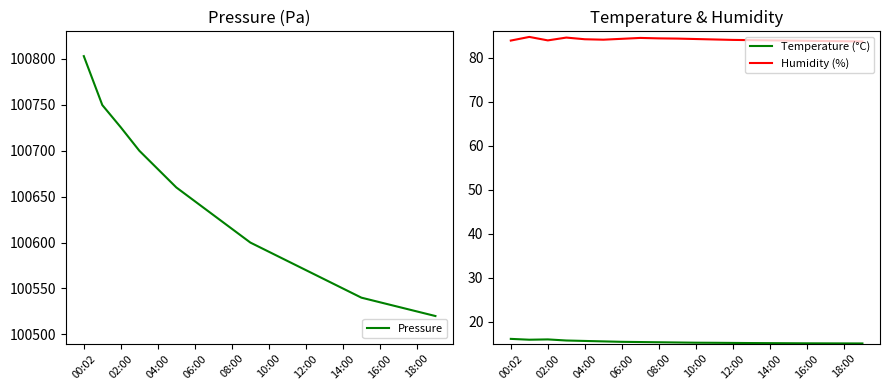

The Pressure series shows 100803.0 at 00:02. True or false?

True